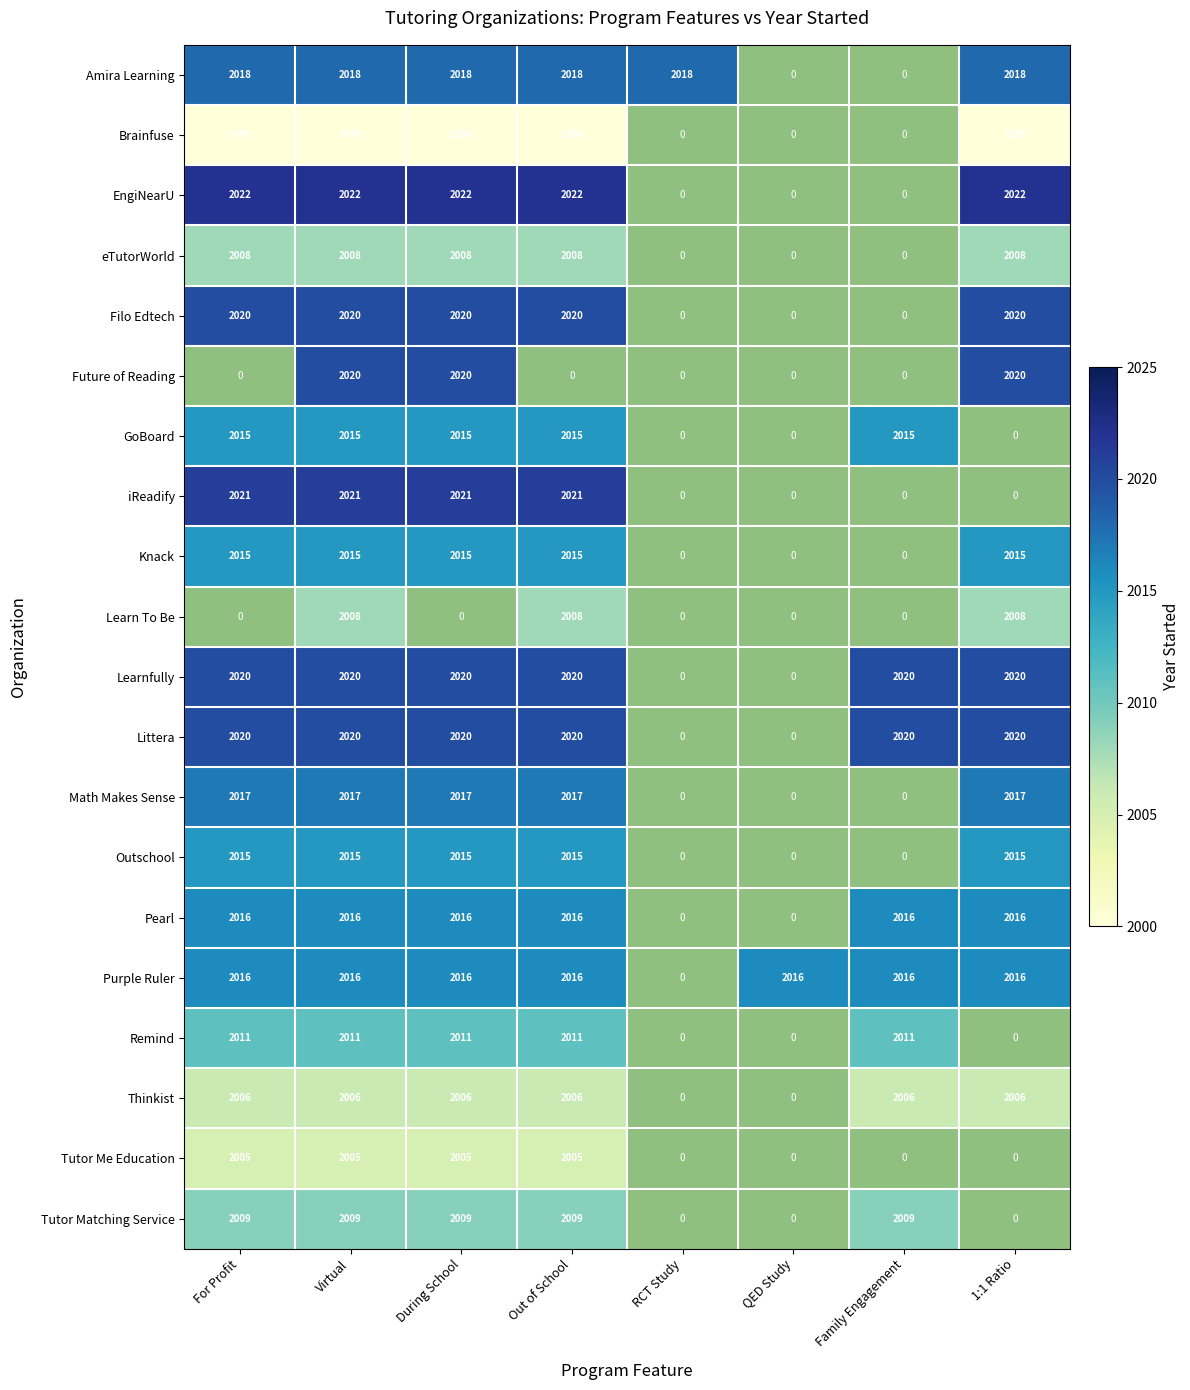

What is the difference between the highest and lowest values at 1:1 Ratio?

2022